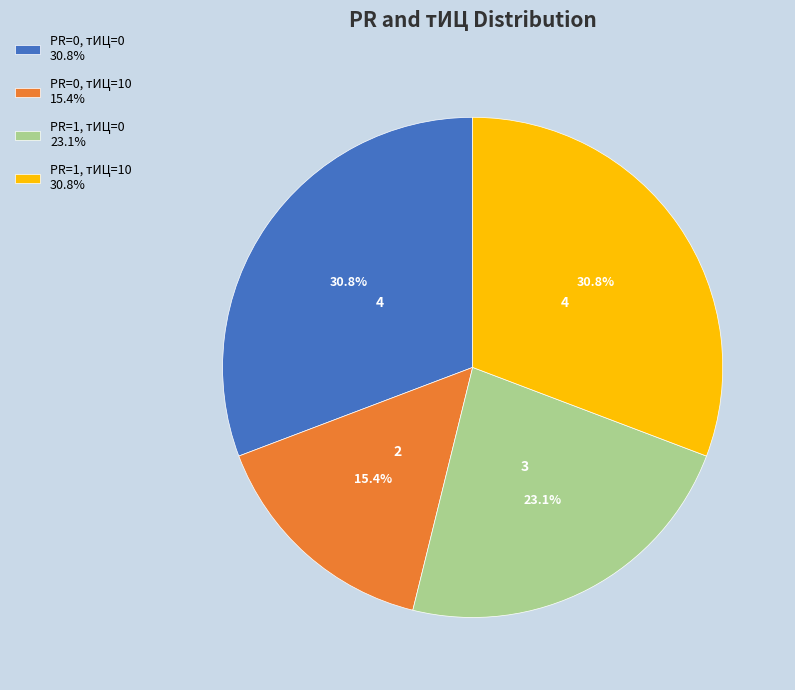

Which category has the smallest portion of the pie?

PR=0, тИЦ=10 15.4%